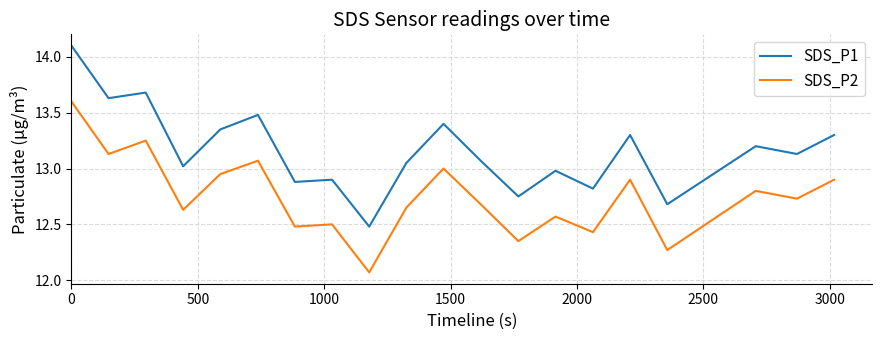

Which series has the largest range (max minus min)?

SDS_P1